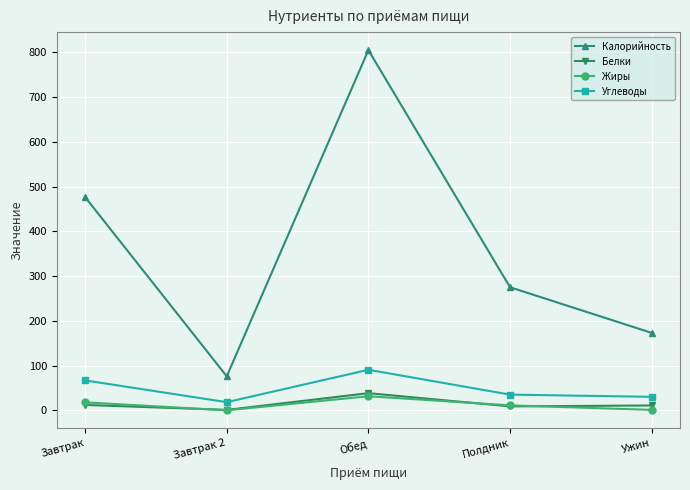

Which series has the largest range (max minus min)?

Калорийность